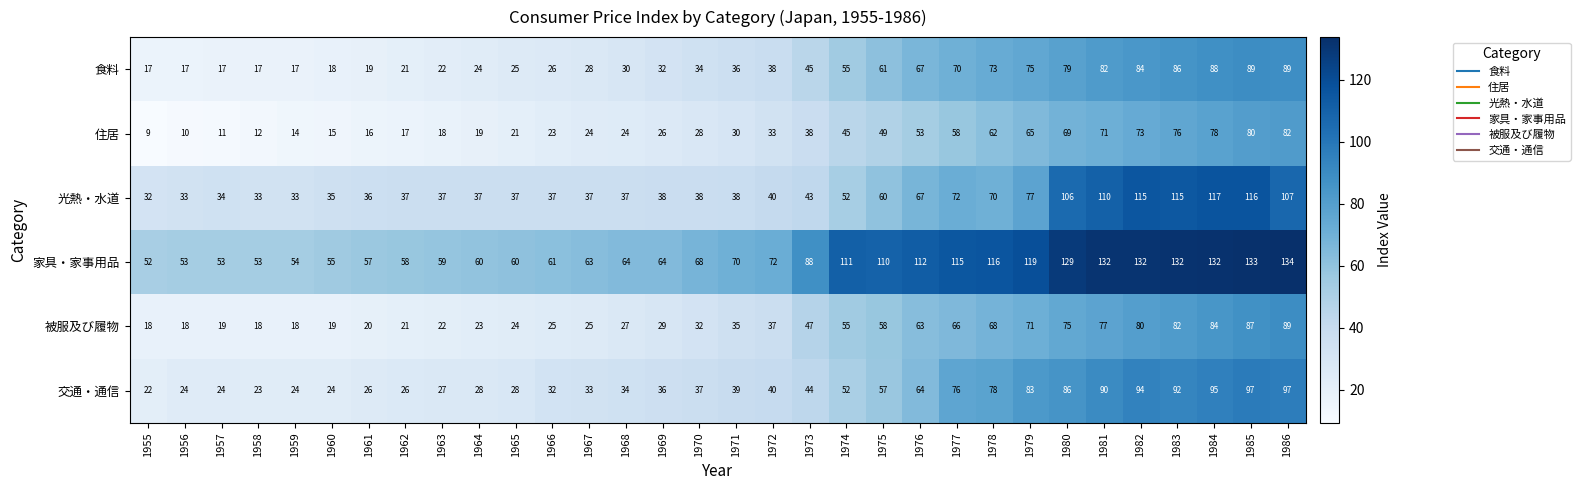

Is it true that 住居 equals 11 at 1957?

True